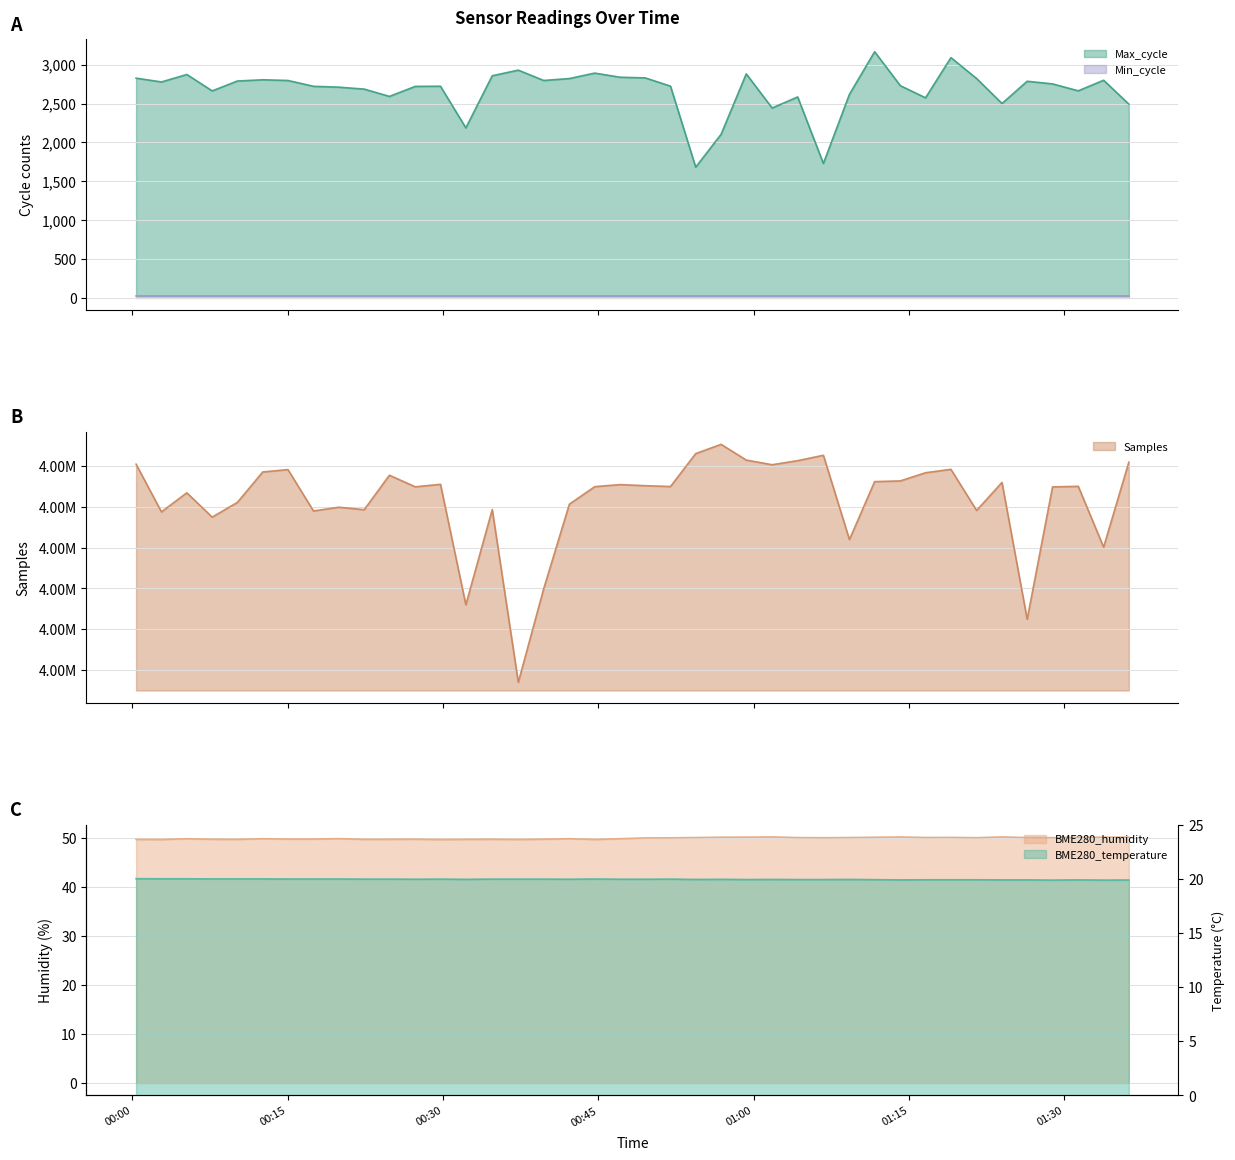

At which category does BME280_humidity reach its first local valley?

2023/03/25 00:02:48